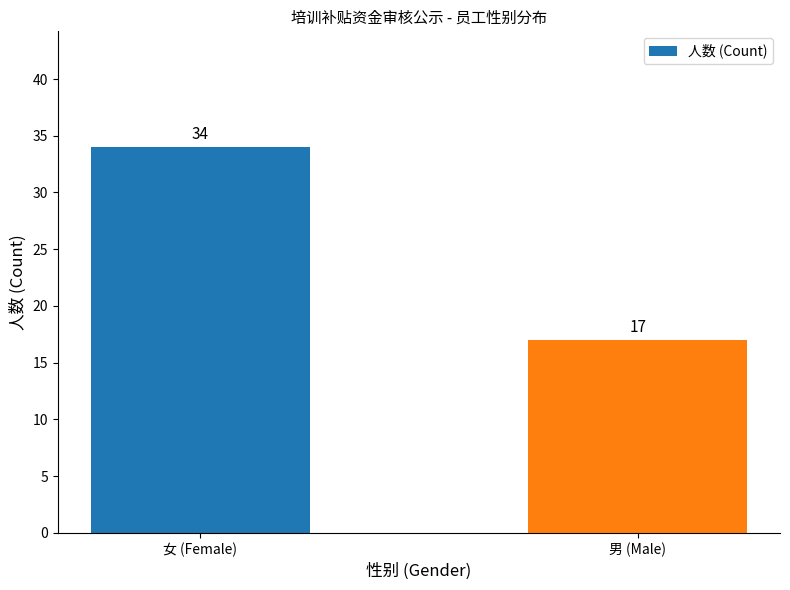

What is the difference between the values at 女 (Female) and 男 (Male)?

17